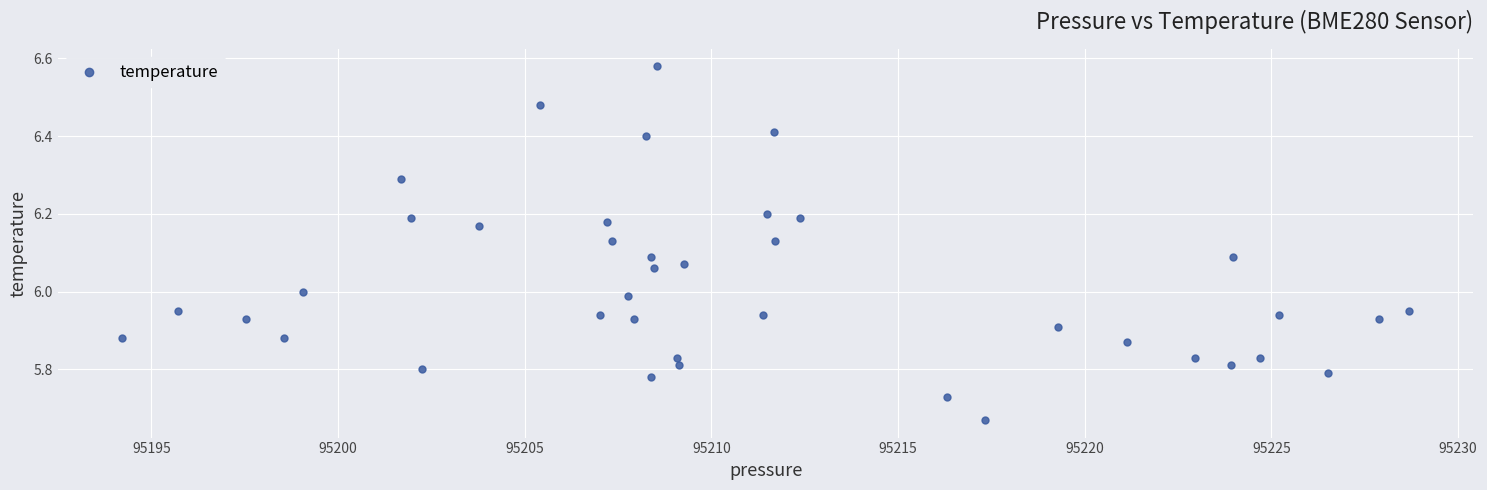

What is the range of Y values (max minus min)?

0.9